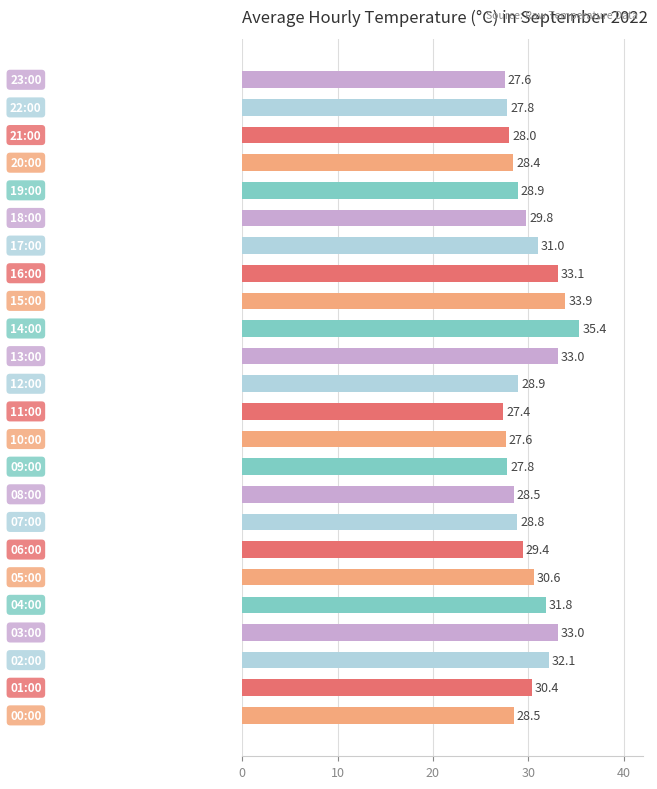

What is the smallest value displayed?

27.4